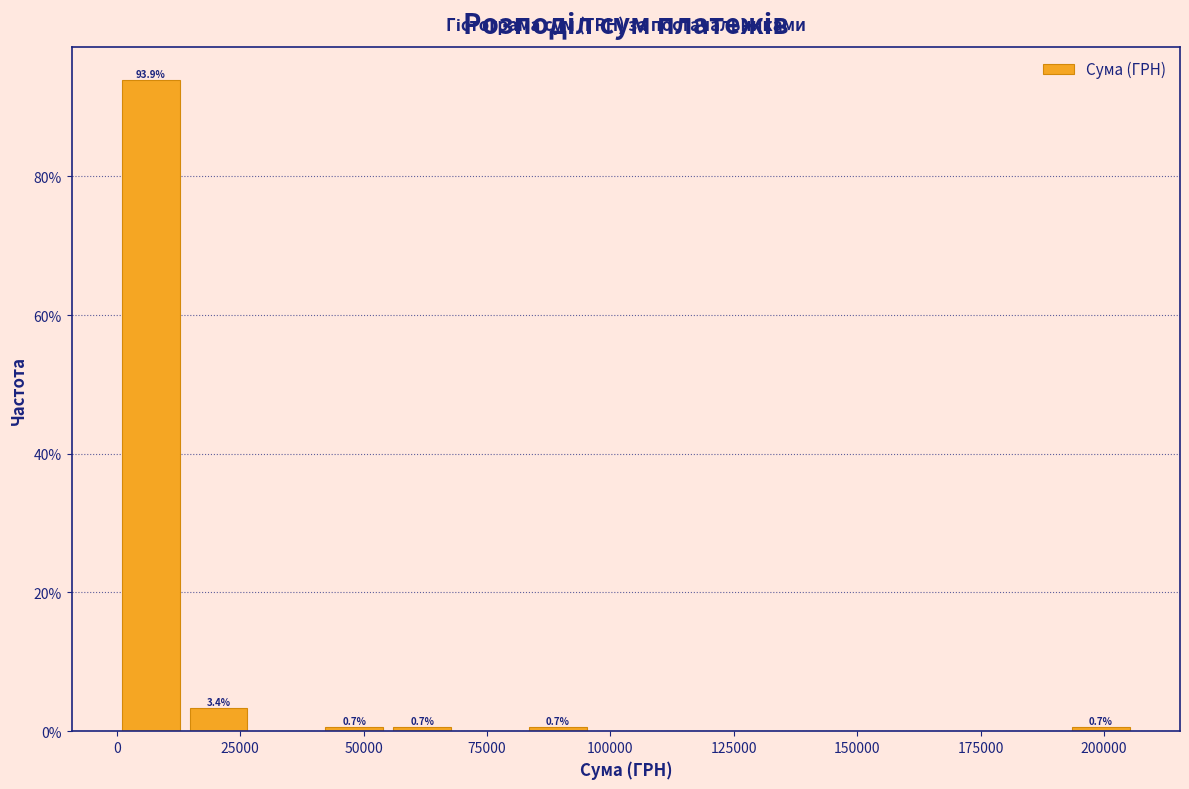

Read against the x-axis, roughly where is the centre of the tallest bar?

5000